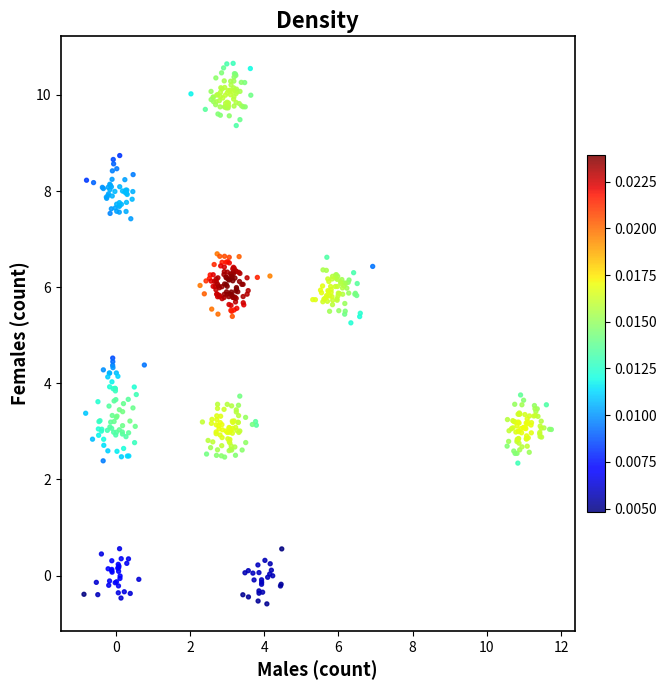

What Y value in the scatter plot is closest to 5?

5.3